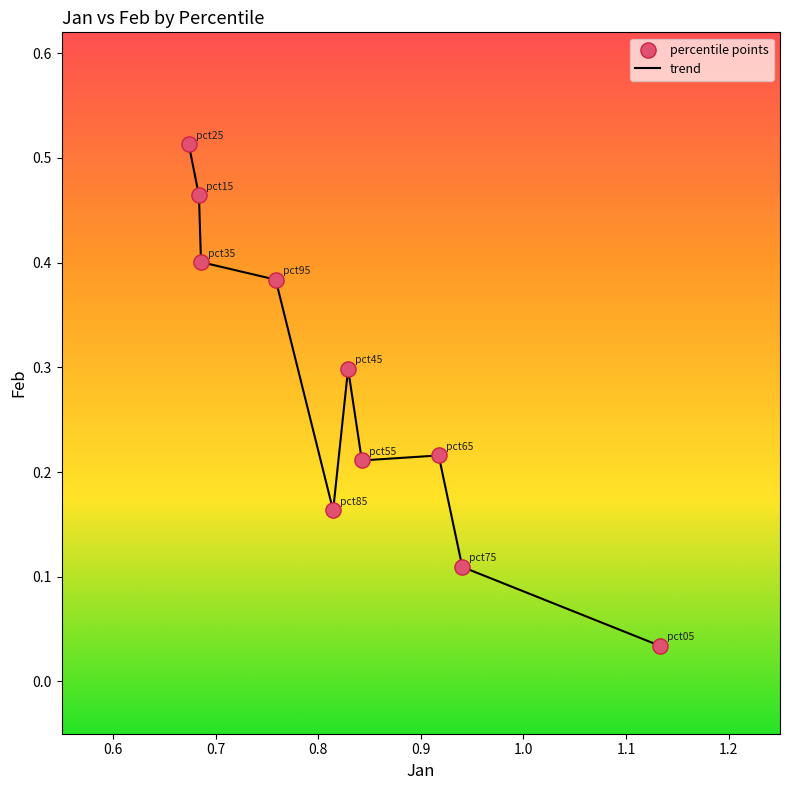

Is this an area chart (filled region under the line)?

No